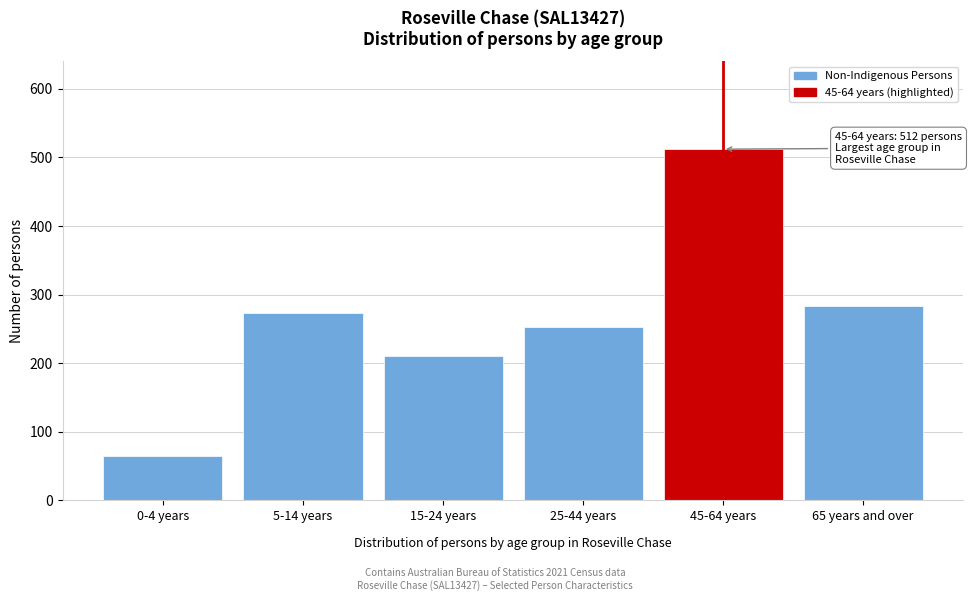

Reading left to right, what are all the values shown in this chart?

0-4 years=64	5-14 years=273	15-24 years=210	25-44 years=253	45-64 years=512	65 years and over=284